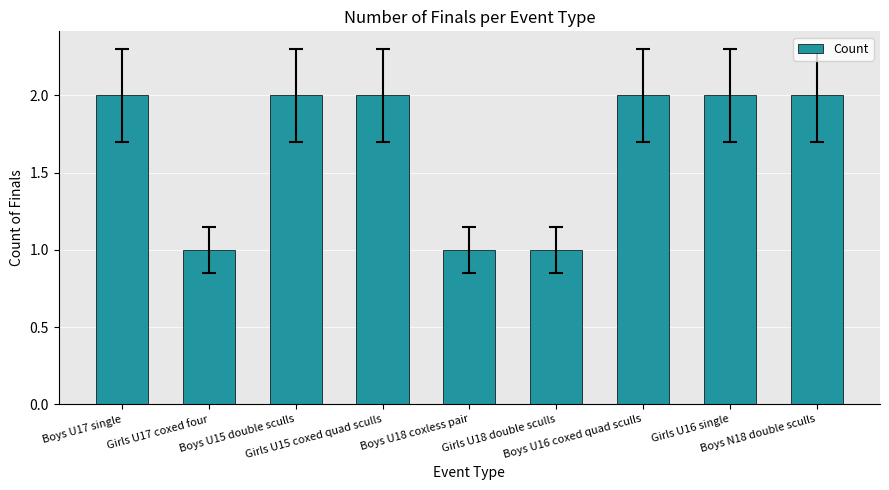

Are the bars horizontal?

No